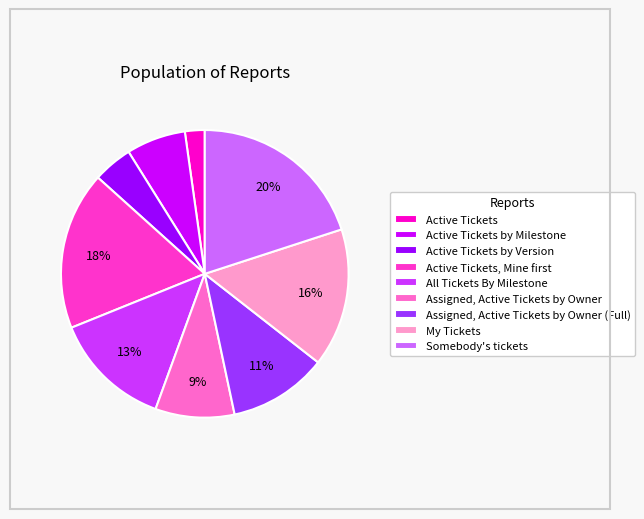

How many slices are in this pie chart?

9